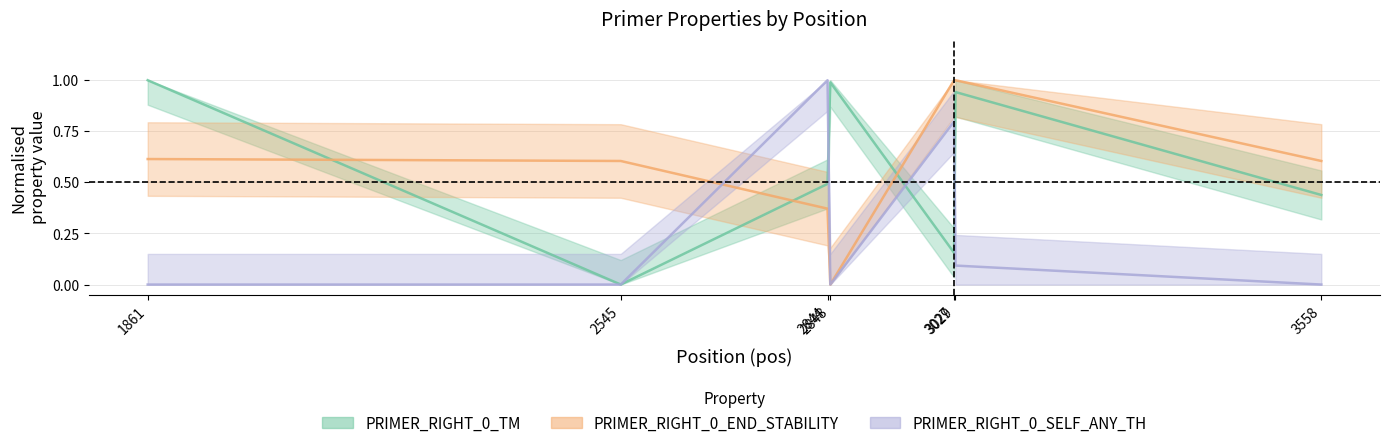

At which category is the sum across all series the highest?

3029